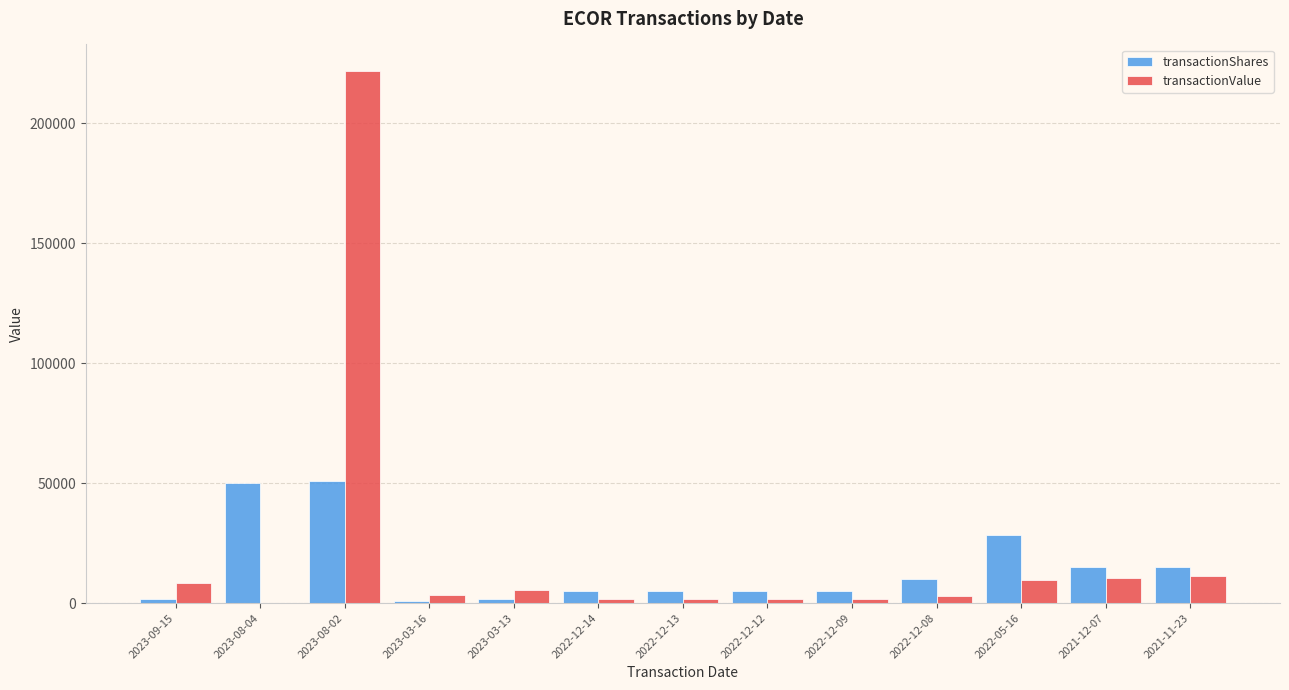

How many positive values does the transactionValue series have?

12